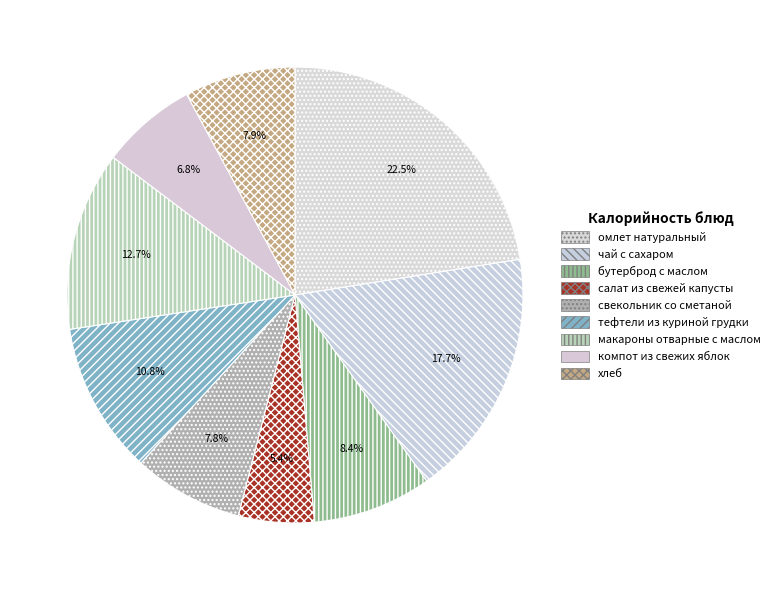

Is the sum of салат из свежей капусты and тефтели из куриной грудки greater than half?

No